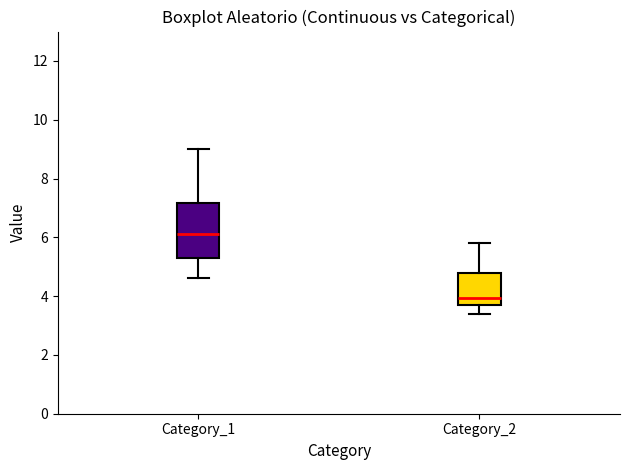

Which box's median line is the highest?

Category_1